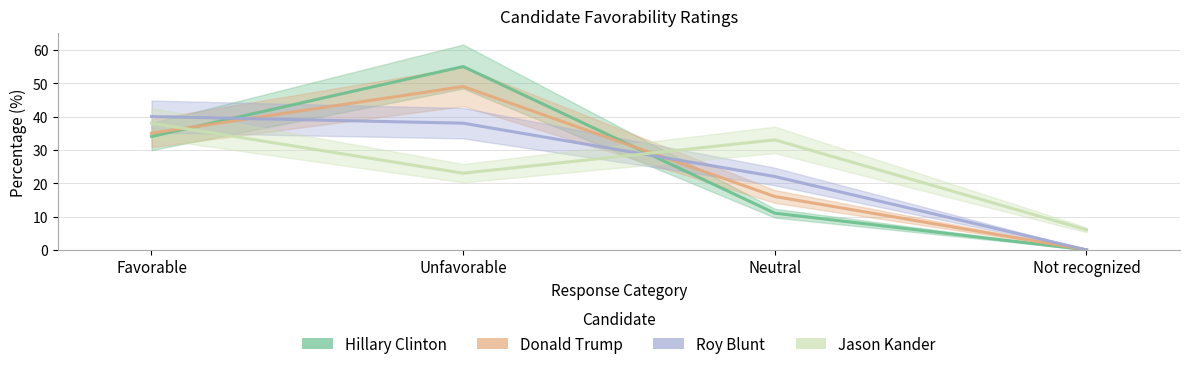

Between Favorable and Unfavorable, which series saw the biggest shift?

Hillary Clinton